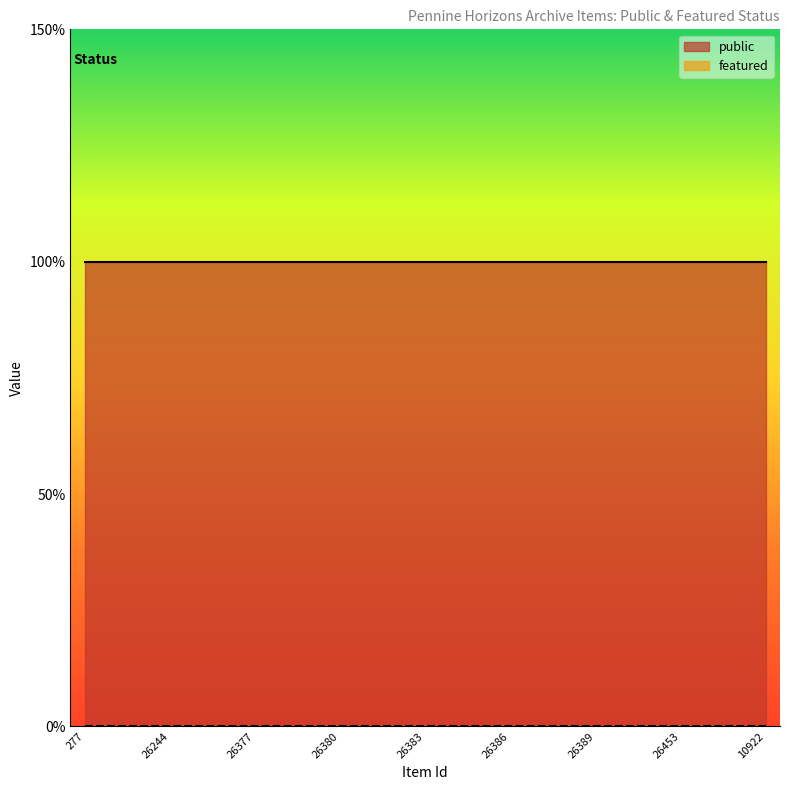

At how many categories does at least one series exceed 0?

25